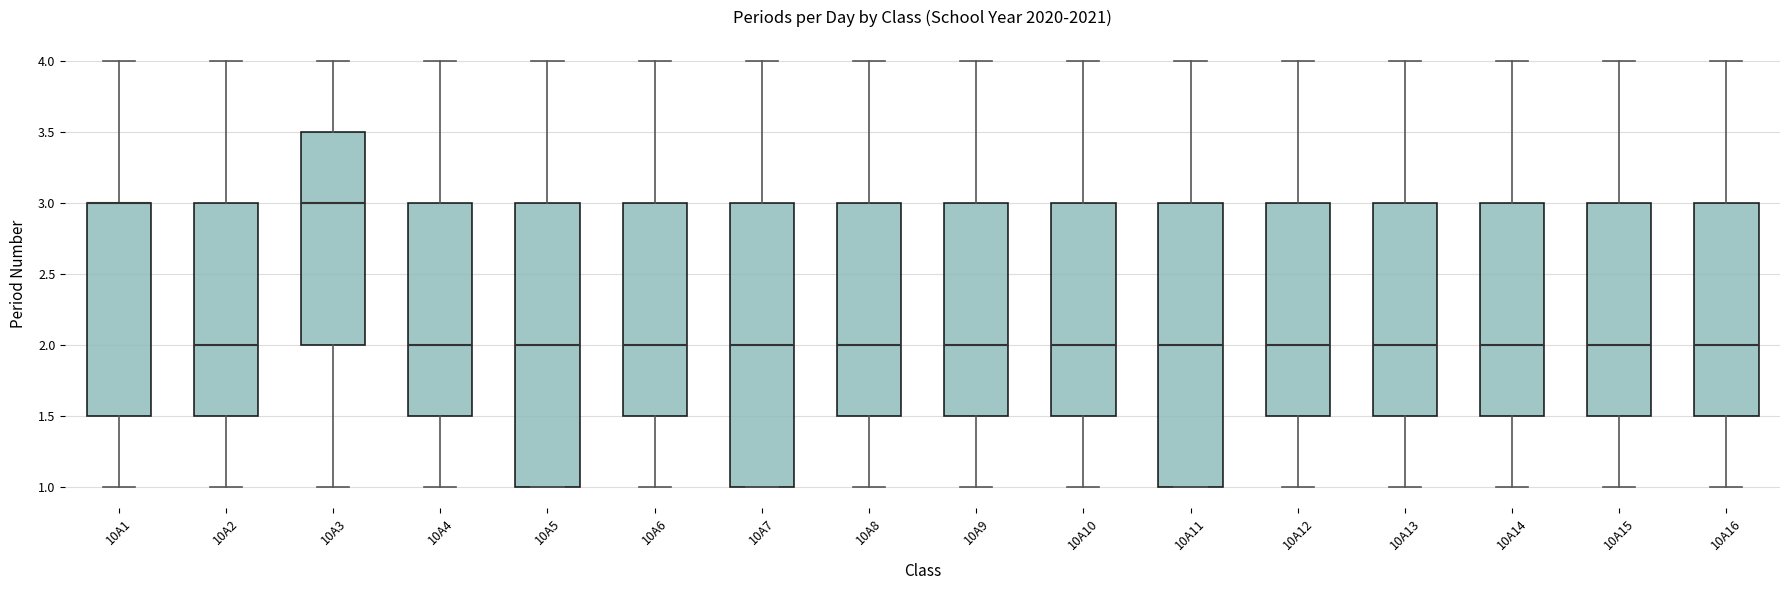

Reading left to right, read every box against the y-axis: the position of its median line, the range the box covers, and the ends of its whiskers. The values are not printed on the chart, so give them approximately, as read against the axis.

10A1: median 3.0 (drawn on the box's upper edge), box 1.5 to 3.0, whiskers 1.0 to 4.0
10A2: median 2.0, box 1.5 to 3.0, whiskers 1.0 to 4.0
10A3: median 3.0, box 2.0 to 3.5, whiskers 1.0 to 4.0
10A4: median 2.0, box 1.5 to 3.0, whiskers 1.0 to 4.0
10A5: median 2.0, box 1.0 to 3.0, whiskers 1.0 to 4.0
10A6: median 2.0, box 1.5 to 3.0, whiskers 1.0 to 4.0
10A7: median 2.0, box 1.0 to 3.0, whiskers 1.0 to 4.0
10A8: median 2.0, box 1.5 to 3.0, whiskers 1.0 to 4.0
10A9: median 2.0, box 1.5 to 3.0, whiskers 1.0 to 4.0
10A10: median 2.0, box 1.5 to 3.0, whiskers 1.0 to 4.0
10A11: median 2.0, box 1.0 to 3.0, whiskers 1.0 to 4.0
10A12: median 2.0, box 1.5 to 3.0, whiskers 1.0 to 4.0
10A13: median 2.0, box 1.5 to 3.0, whiskers 1.0 to 4.0
10A14: median 2.0, box 1.5 to 3.0, whiskers 1.0 to 4.0
10A15: median 2.0, box 1.5 to 3.0, whiskers 1.0 to 4.0
10A16: median 2.0, box 1.5 to 3.0, whiskers 1.0 to 4.0